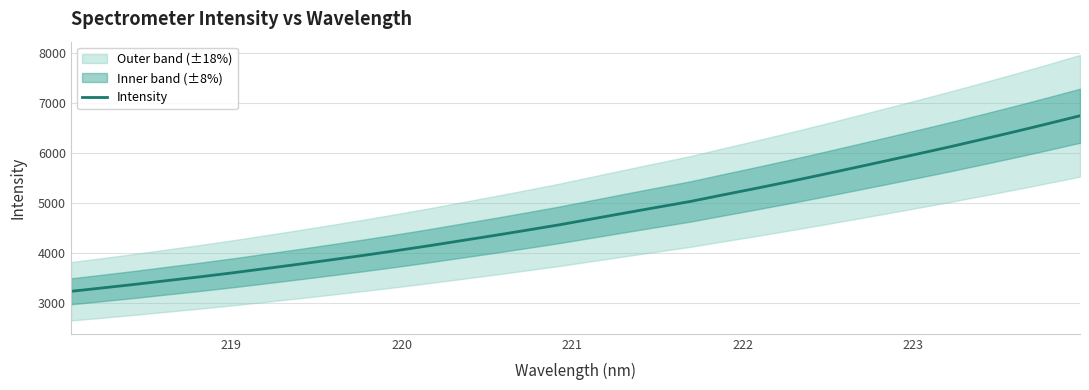

What is the label of the 28th point from the right?

222